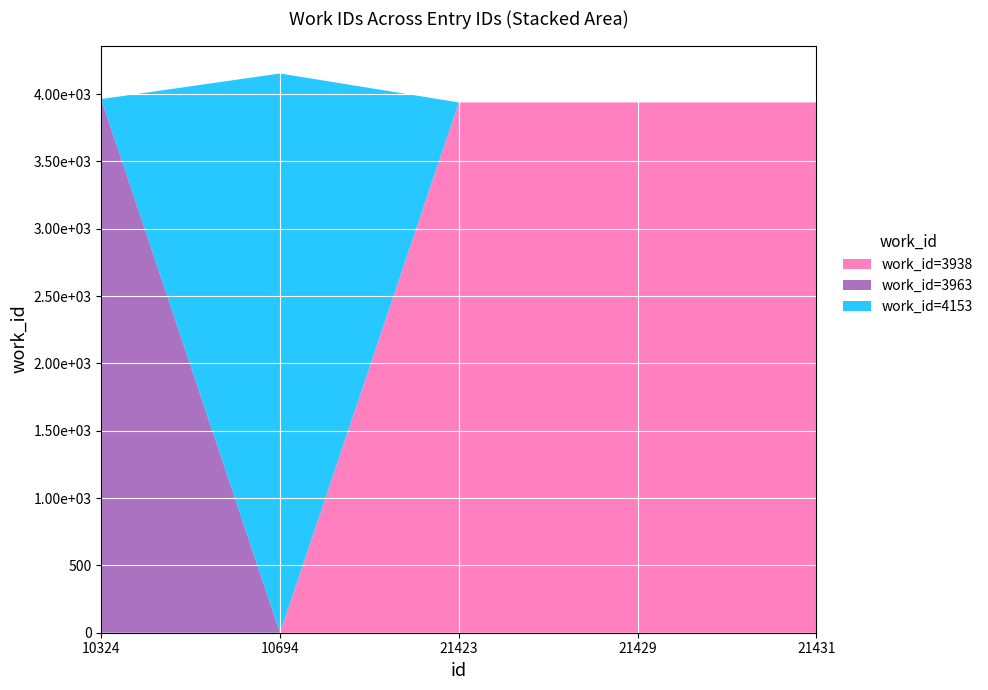

Reading right to left, transcribe all the data shown in this chart.

3938	3938	3938	4153	3963